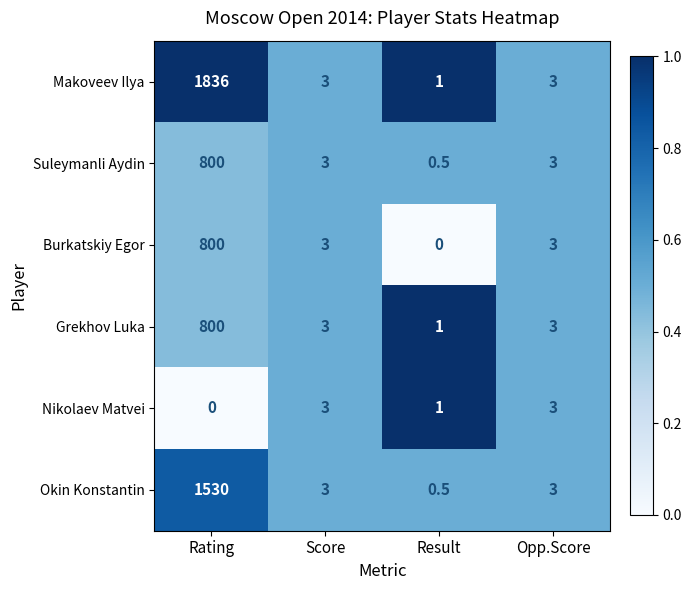

Which category has the highest value across all series?

Rating